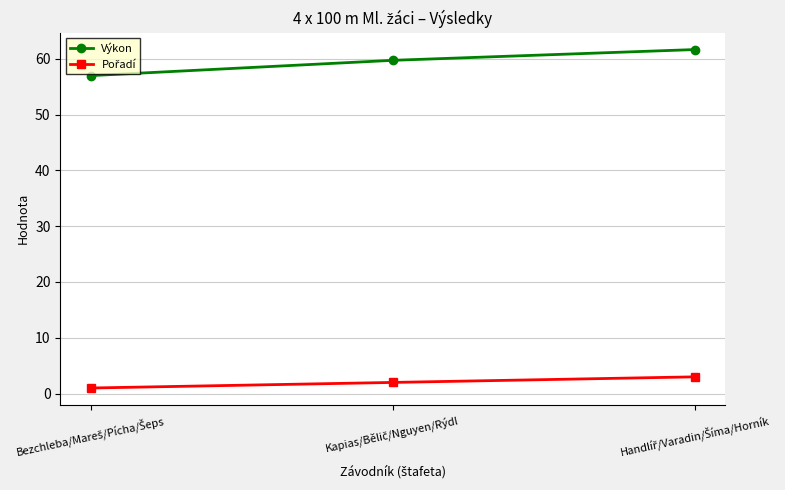

Which series has the largest total across all categories?

Výkon